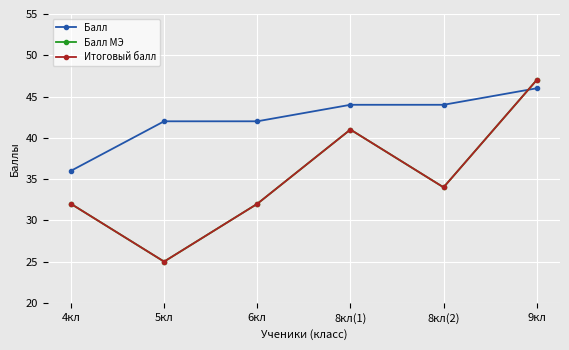

Rank the categories by Итоговый балл value from highest to lowest.

9кл, 8кл(1), 8кл(2), 4кл, 6кл, 5кл